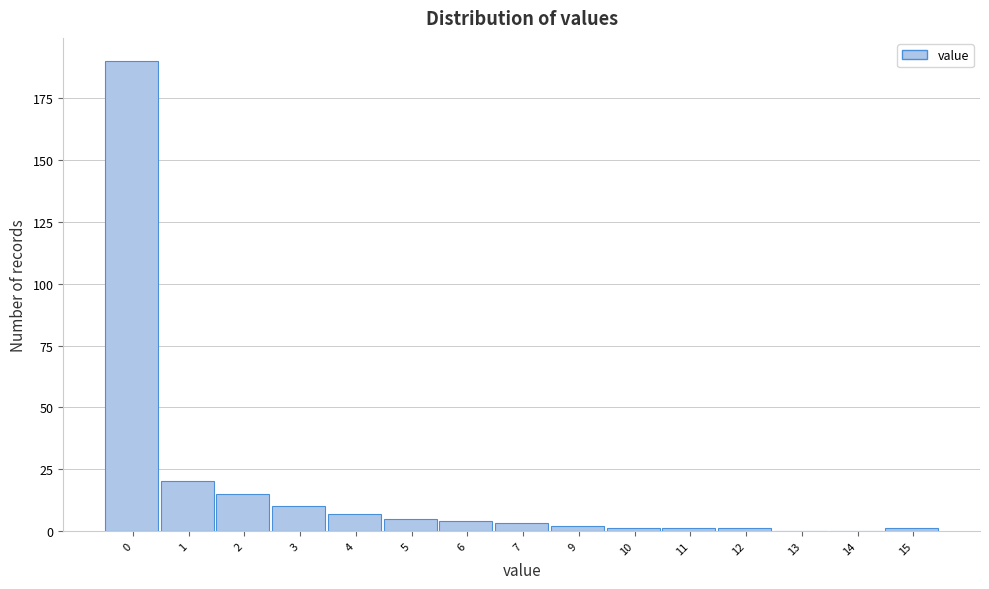

Reading left to right, transcribe all the data shown in this chart.

0=190	1=20	2=15	3=10	4=7	5=5	6=4	7=3	9=2	10=1	11=1	12=1	13=0	14=0	15=1